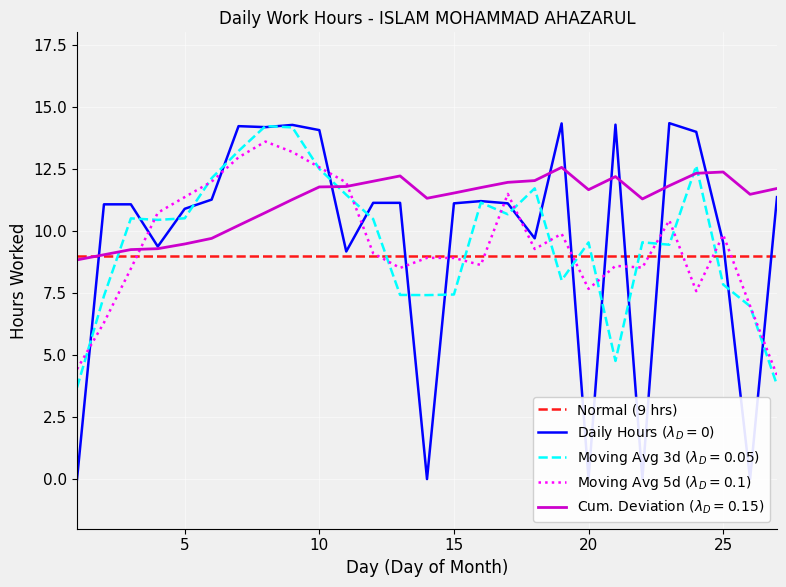

At which label does the data first exceed 11?

2